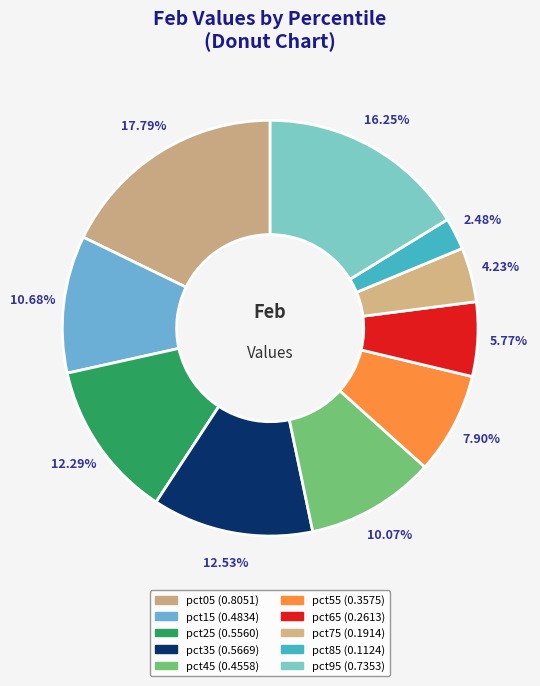

How many segments does this pie chart have?

10